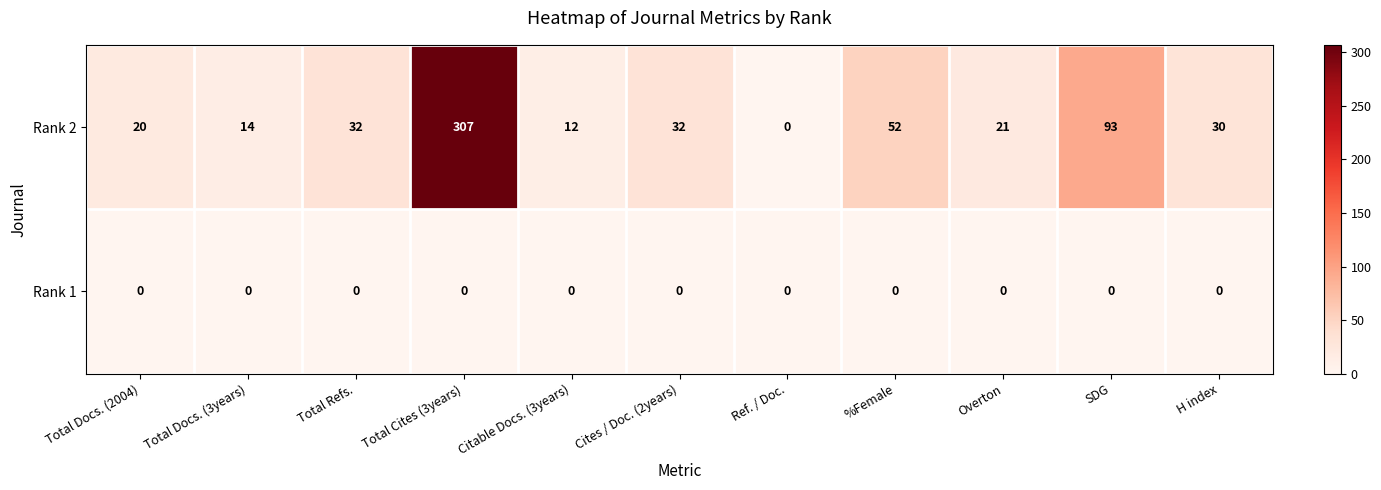

What is the total value across all series at Total Docs. (2004)?

20